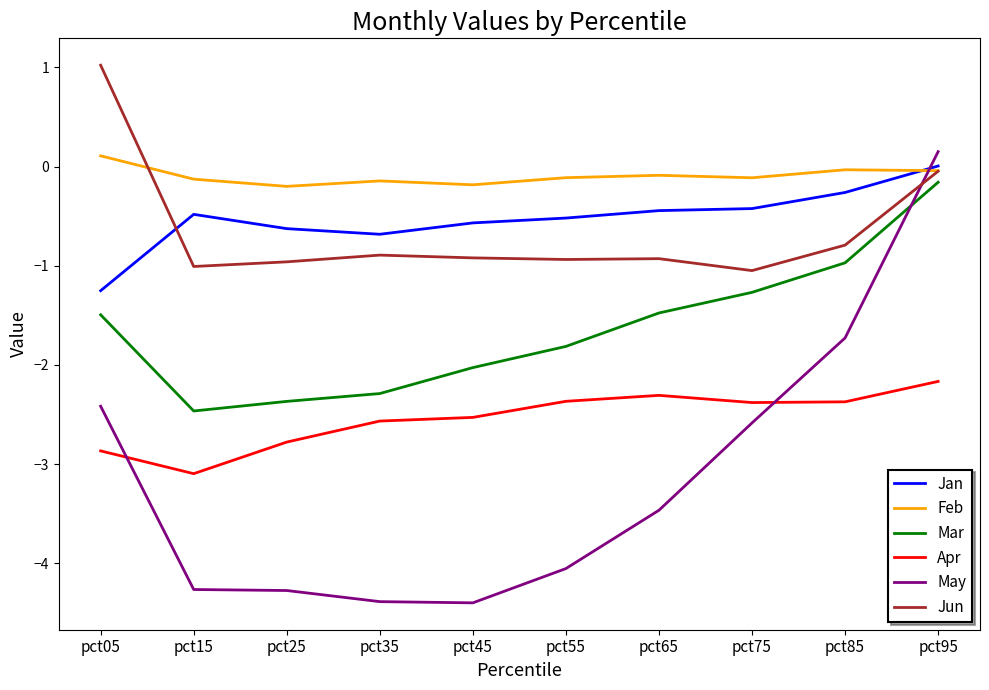

The Feb series shows -0.1 at pct55. True or false?

True